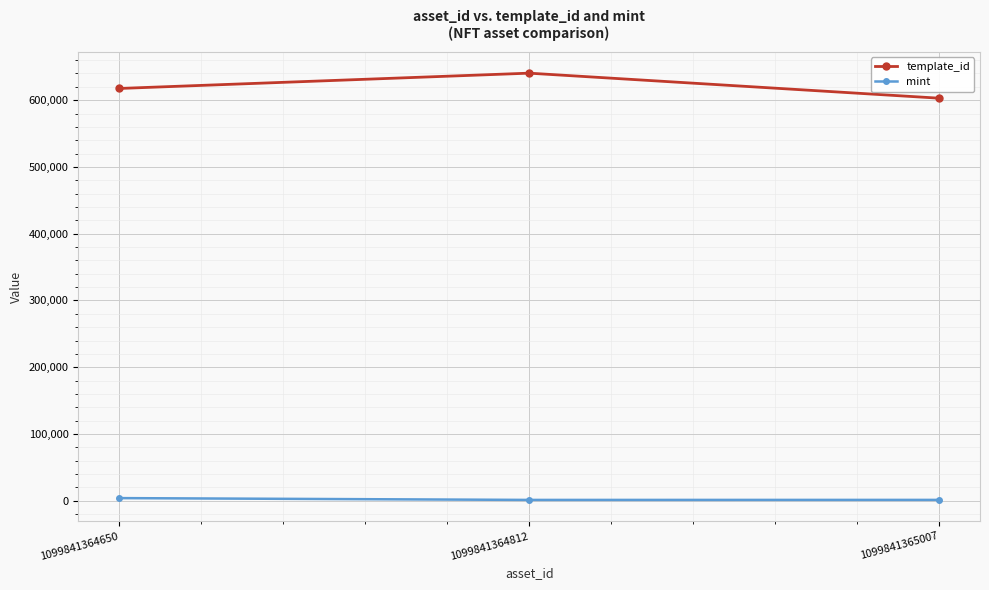

Is the value of template_id at 1099841364650 greater than the value of mint at 1099841365007?

Yes